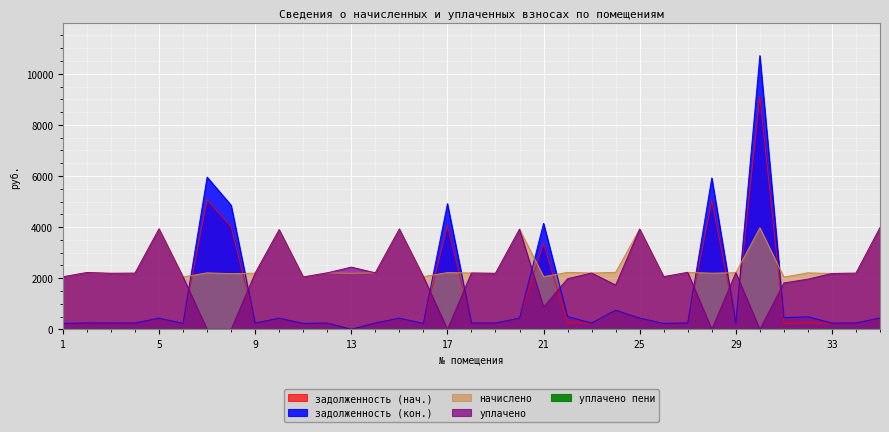

At which category does задолженность (нач.) reach its first local valley?

3